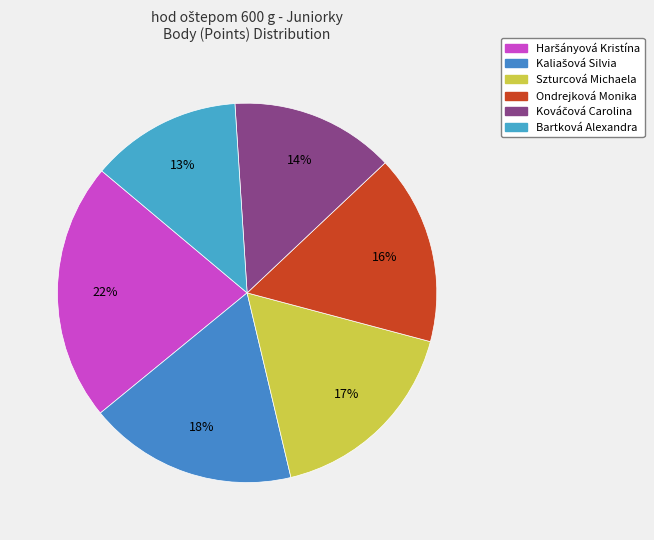

Which slice is the smallest?

Bartková Alexandra